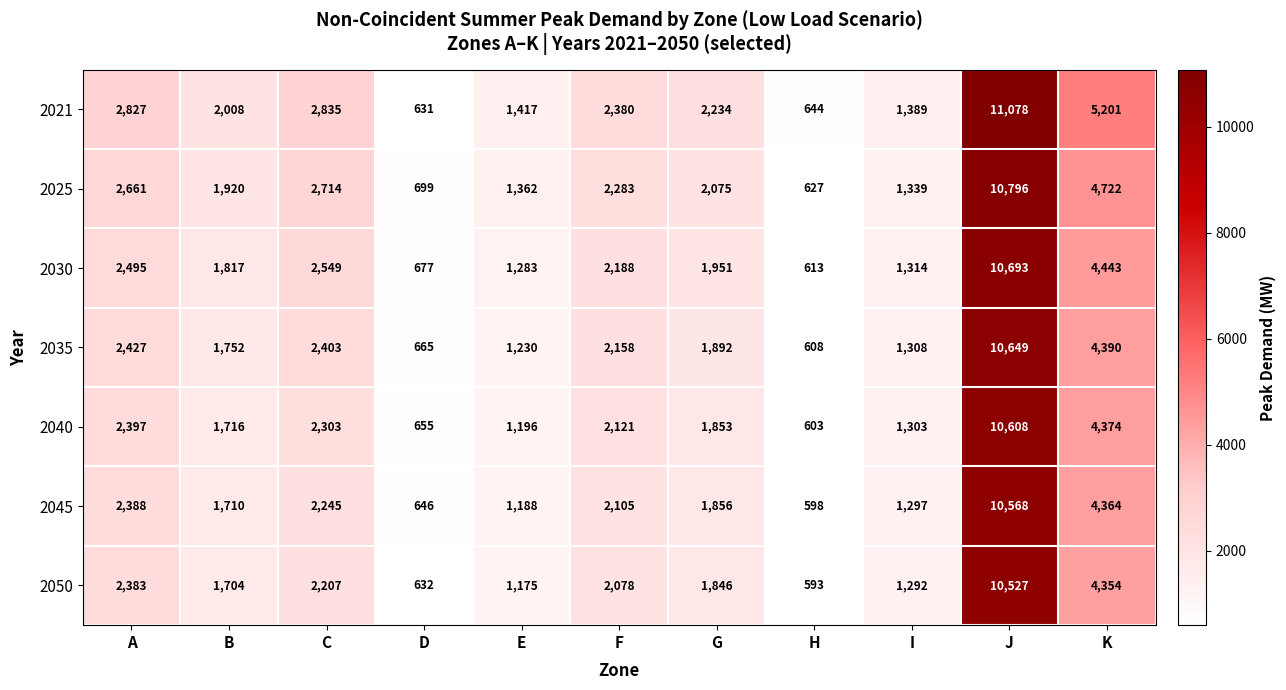

What is the difference between the highest and lowest values at C?

628